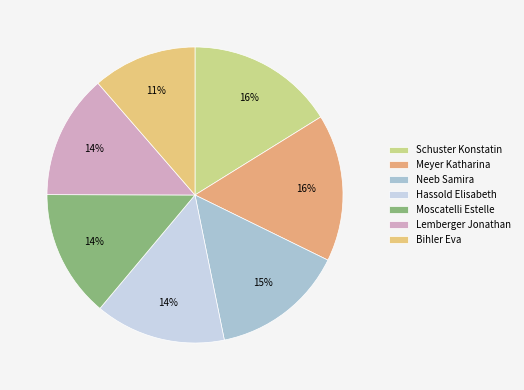

To the nearest percent, what is the difference between the largest and smallest slice percentages?

5%